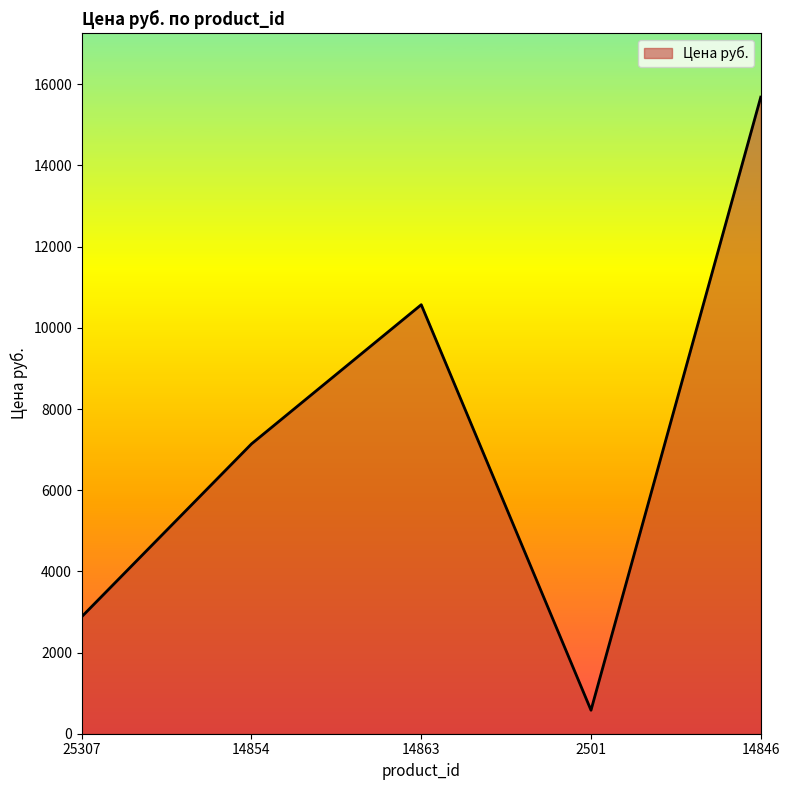

True or false: the data shows 5676 at 14846.

False